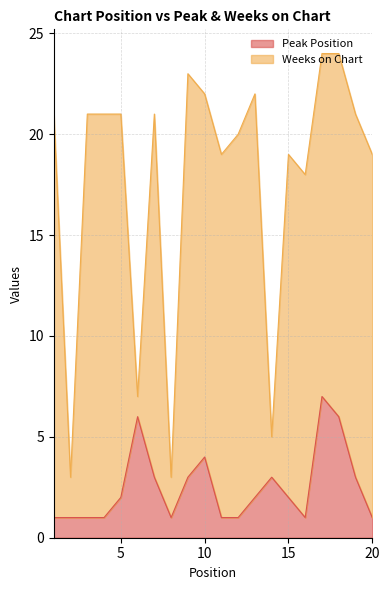

What is the highest value of the Peak Position series?

7